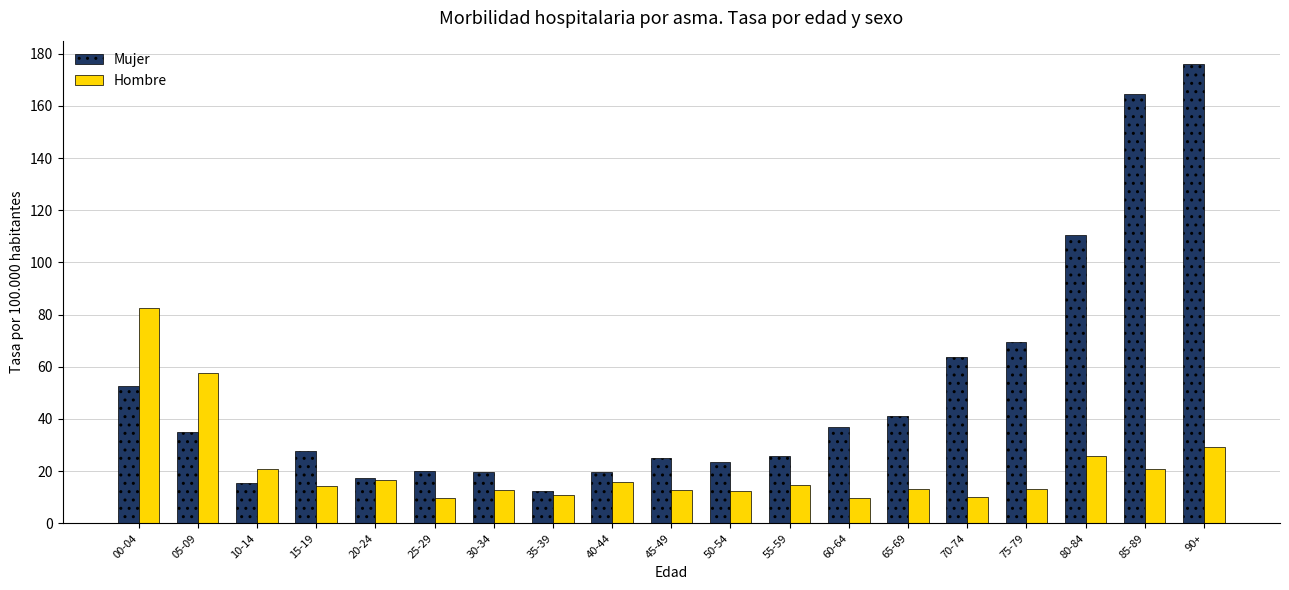

What is the difference between the maximum and minimum values in the Mujer series?

163.9